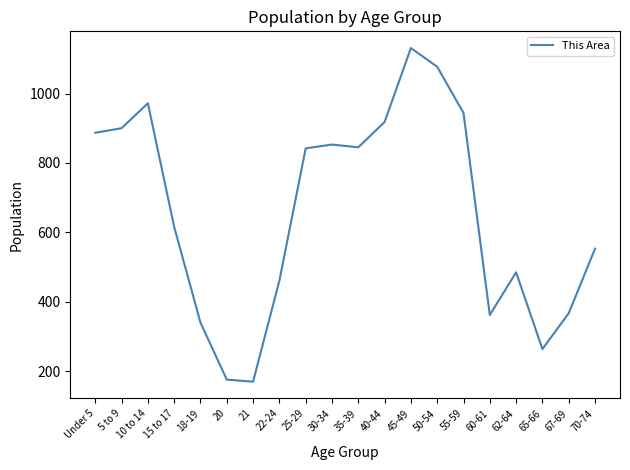

What is the difference between the values at 50-54 and 60-61?

715